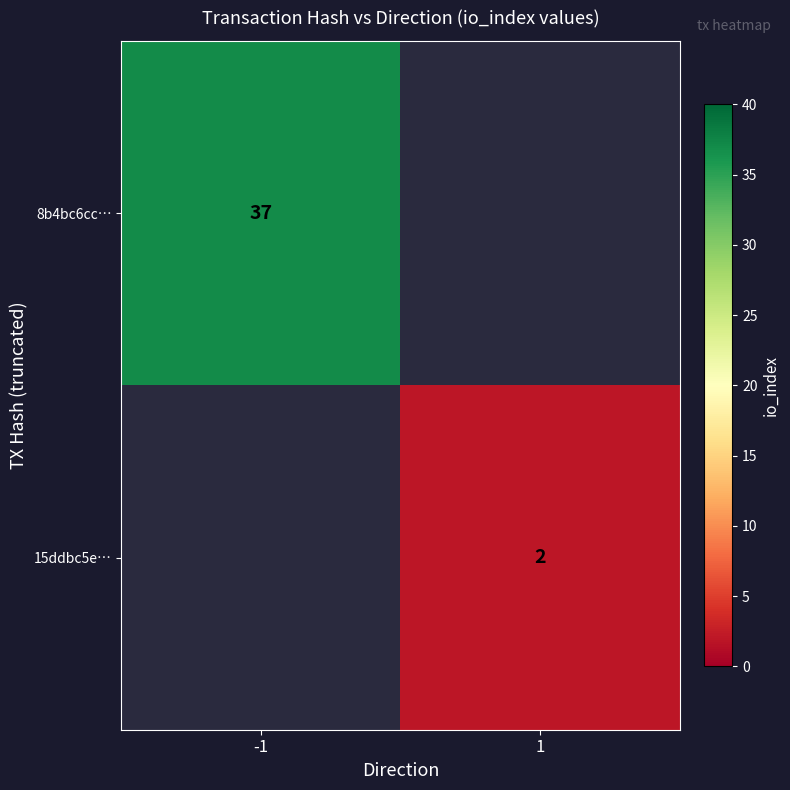

True or false: 8b4bc6cc… has a value of 63 at -1.

False